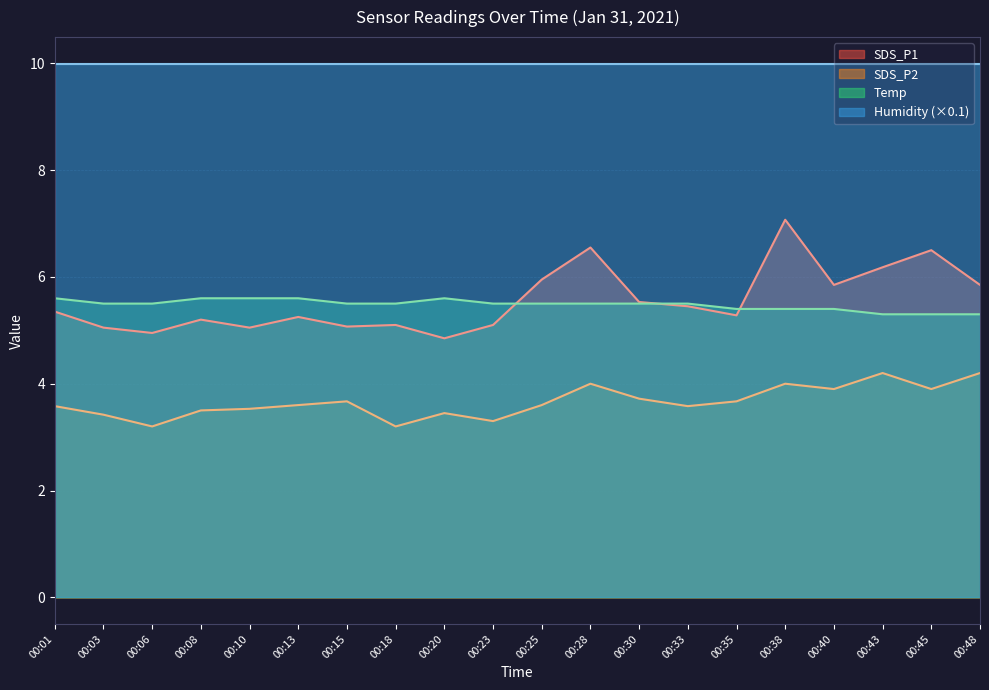

At 00:10, list the series in order from smallest to largest.

SDS_P2, SDS_P1, Temp, Humidity (×0.1)